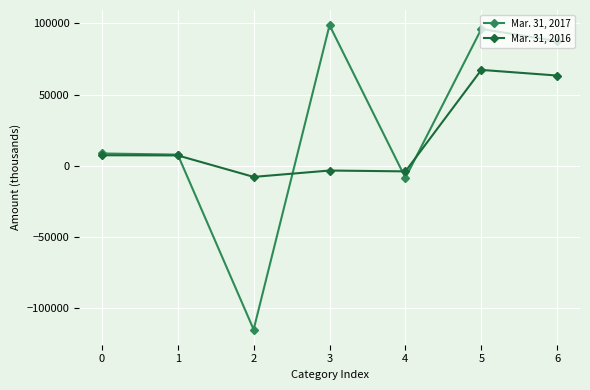

What is the maximum value for Mar. 31, 2017?

98699